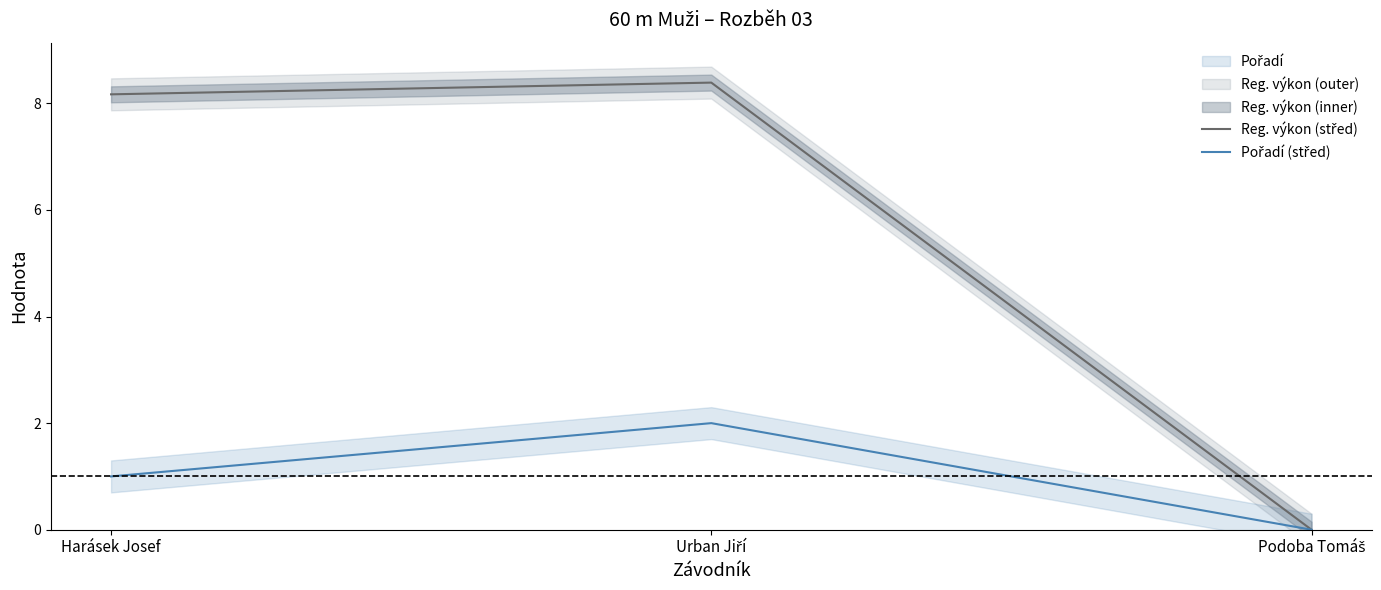

Is this an area chart (filled region under the line)?

No